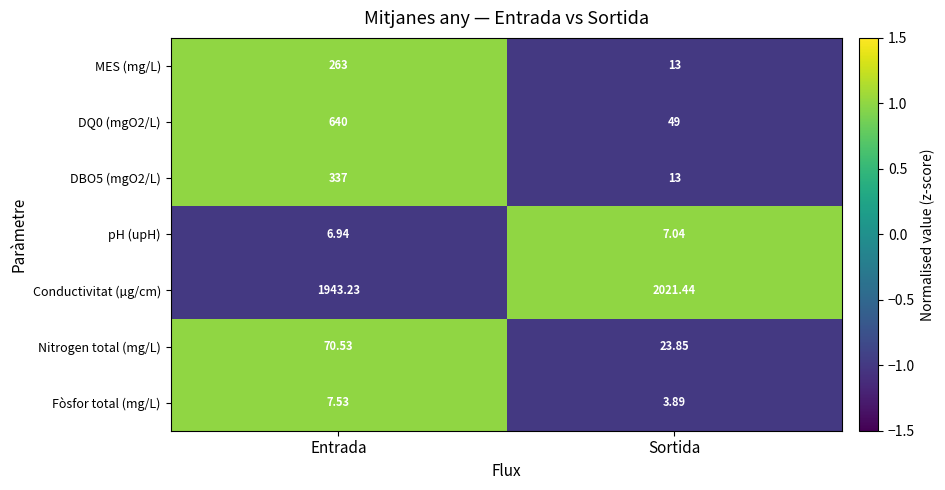

Count the number of categories in the chart.

2